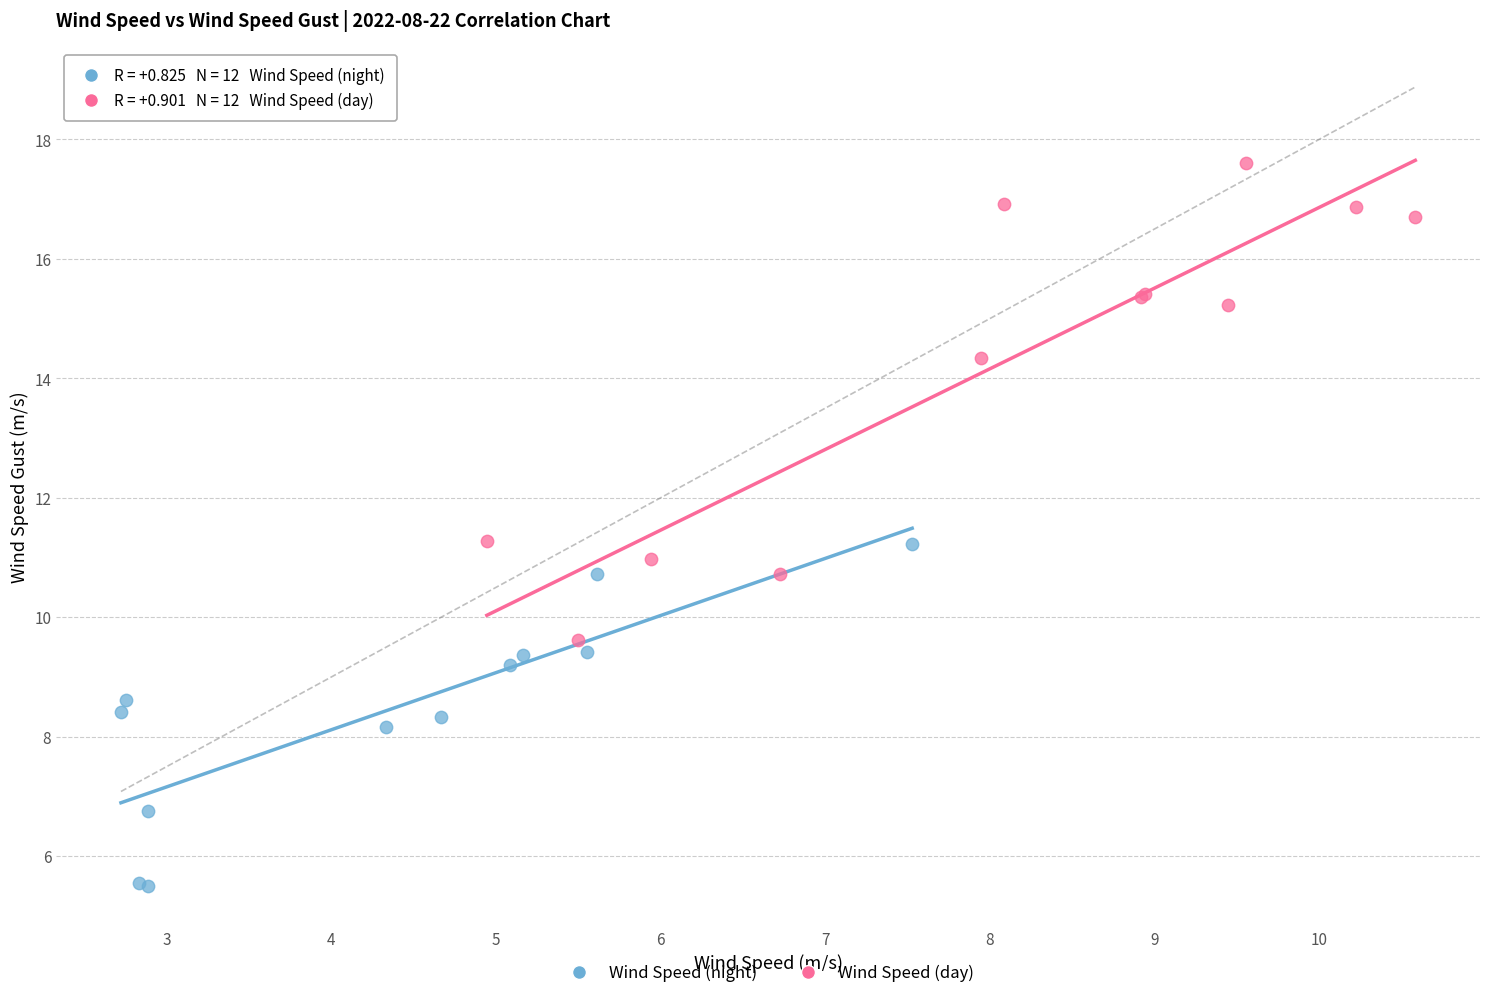

What are all the series names shown in the legend?

Wind Speed (night), Wind Speed (day)